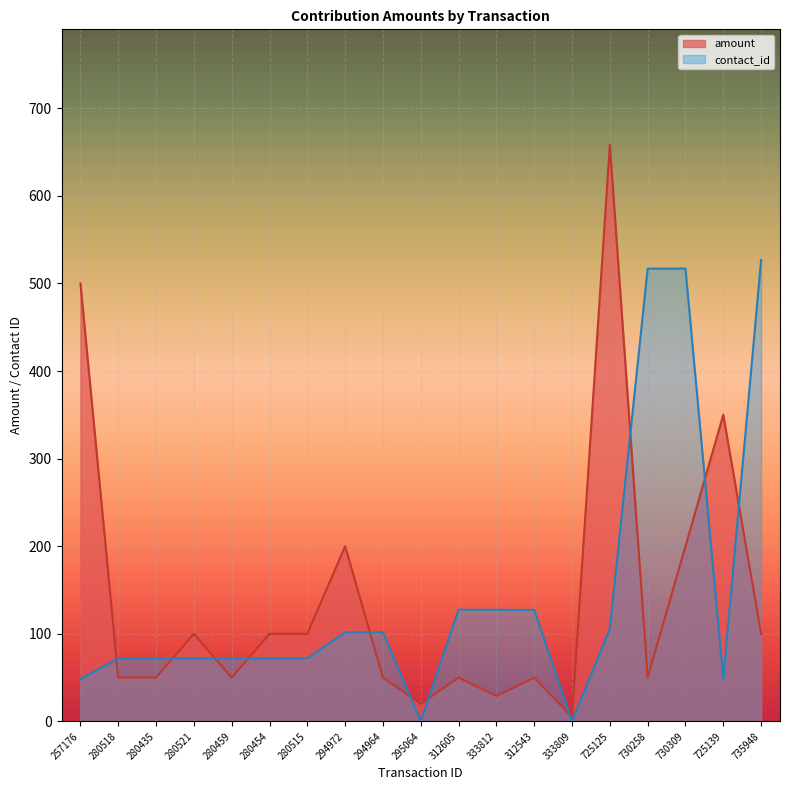

Reading right to left, transcribe all the data shown in this chart.

amount: 100.0	350.0	200.0	50.0	658.4	5.0	50.0	29.0	50.0	20.0	50.0	200.0	100.0	100.0	50.0	100.0	50.0	50.0	500.0
contact_id: 526.7	48.8	516.9	516.9	105.7	0.0	127.2	127.5	127.5	0.0	101.7	101.7	71.9	71.8	71.8	72.0	71.7	71.9	48.3